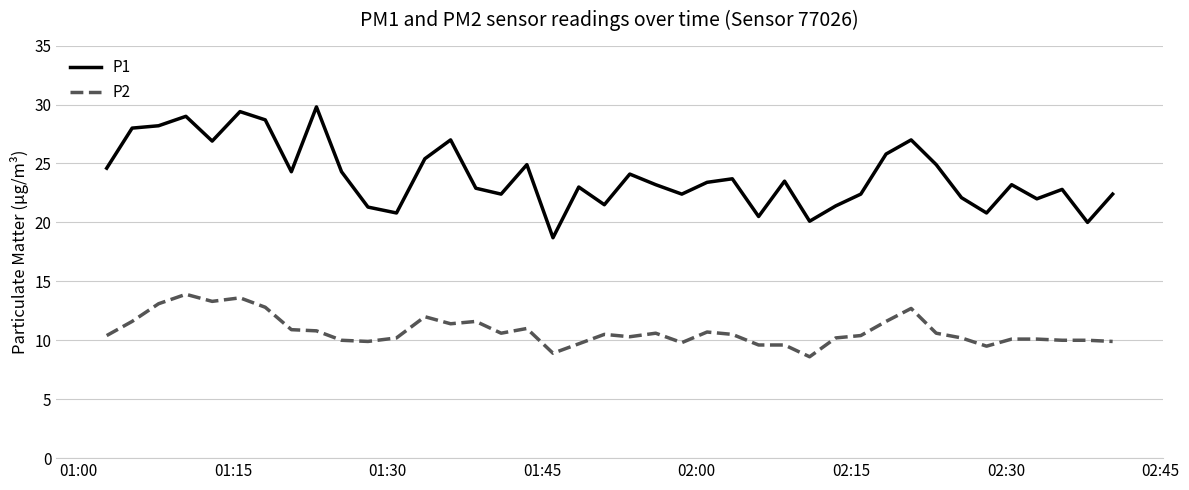

Rank the series by their average value, from lowest to highest.

P2, P1